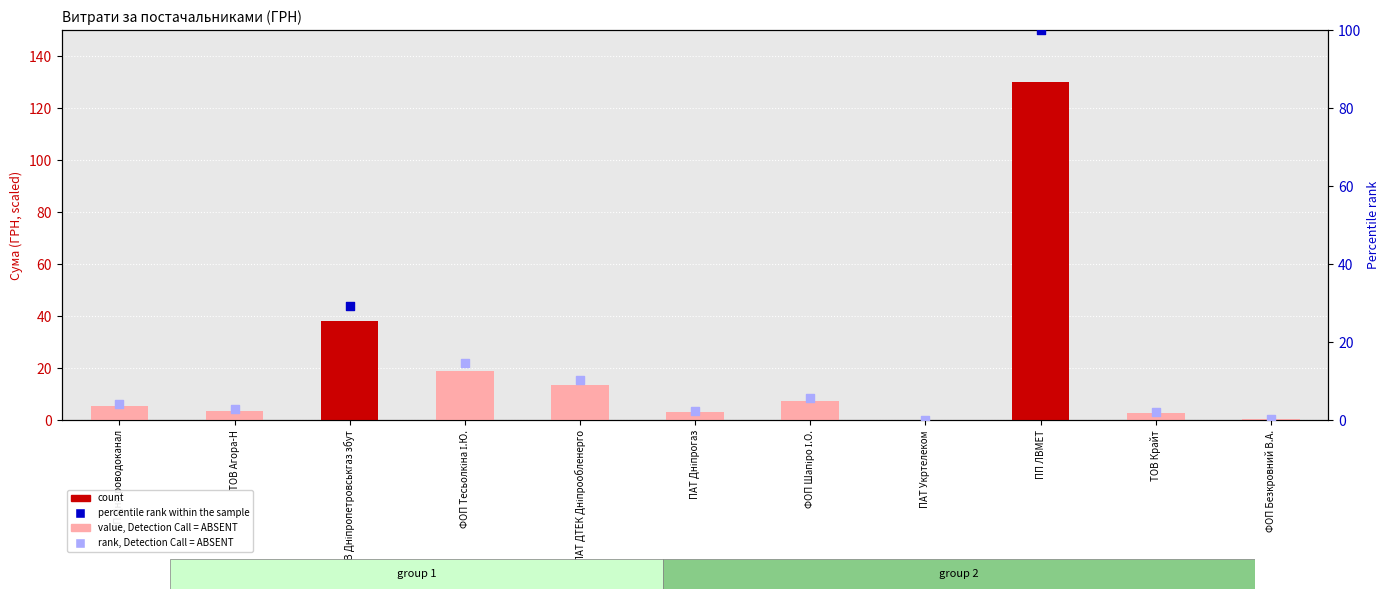

Between ТОВ Крайт and ПАТ Дніпрогаз, which is larger?

ПАТ Дніпрогаз